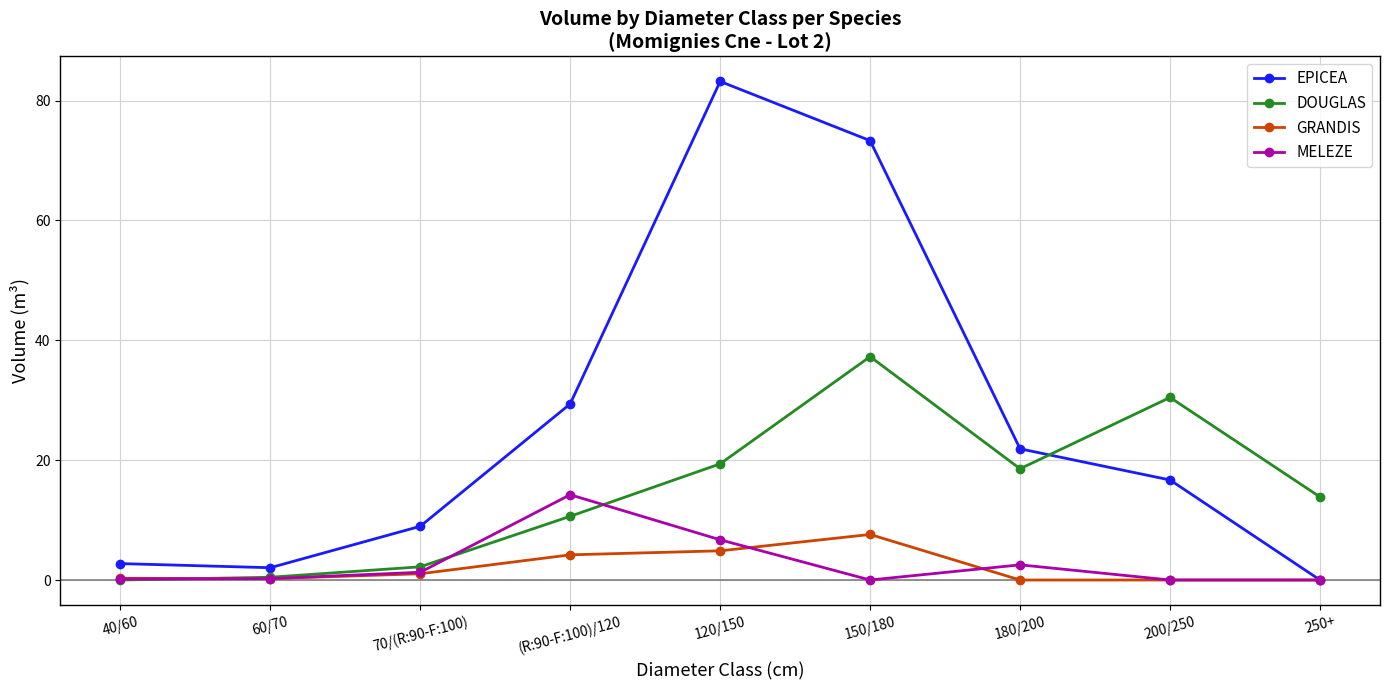

Which series has the largest range (max minus min)?

EPICEA